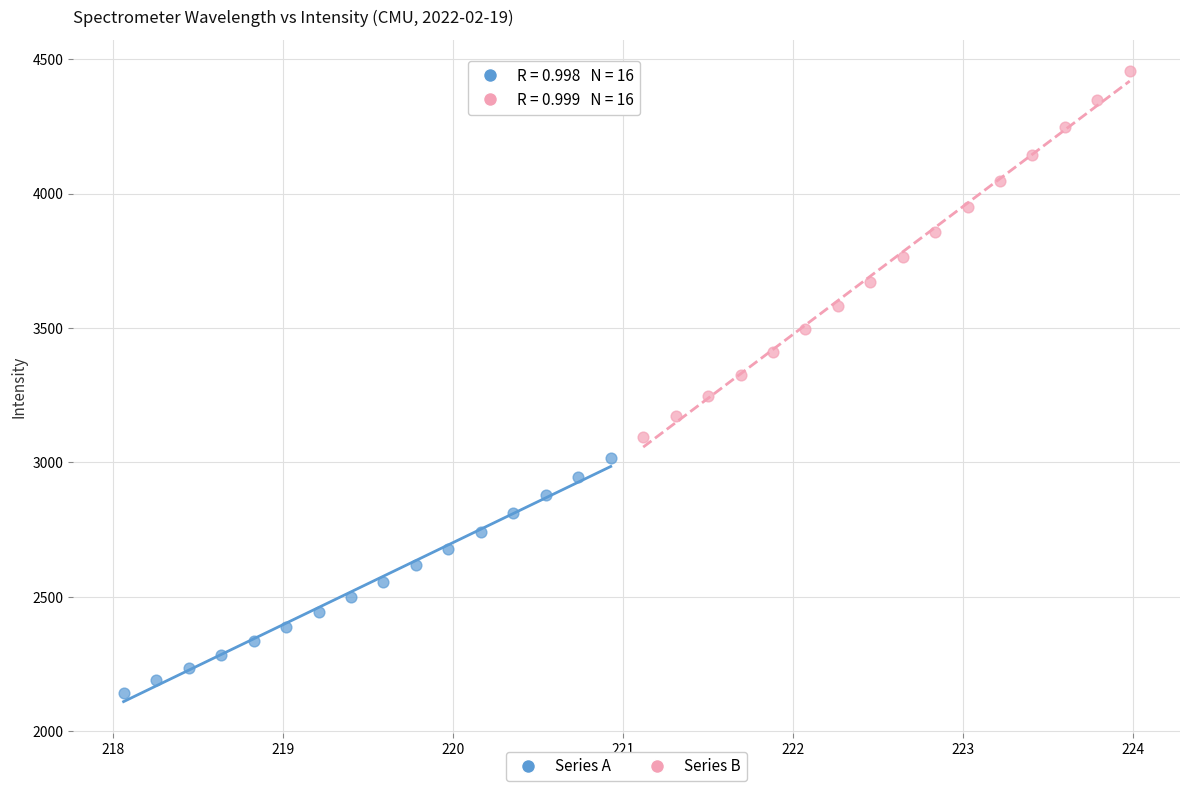

Which series contains the highest Y value?

Series B